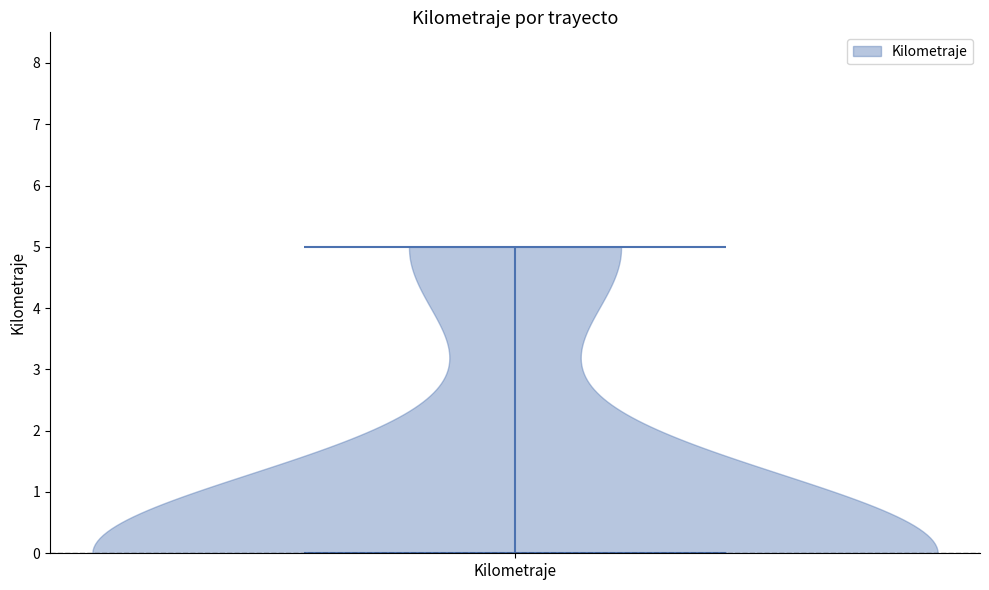

Read this violin plot against the y-axis: where its median line is, and the lowest and highest points the violin reaches. The values are not printed on the chart, so give them approximately, as read against the axis.

median line 0, lowest point 0, highest point 5